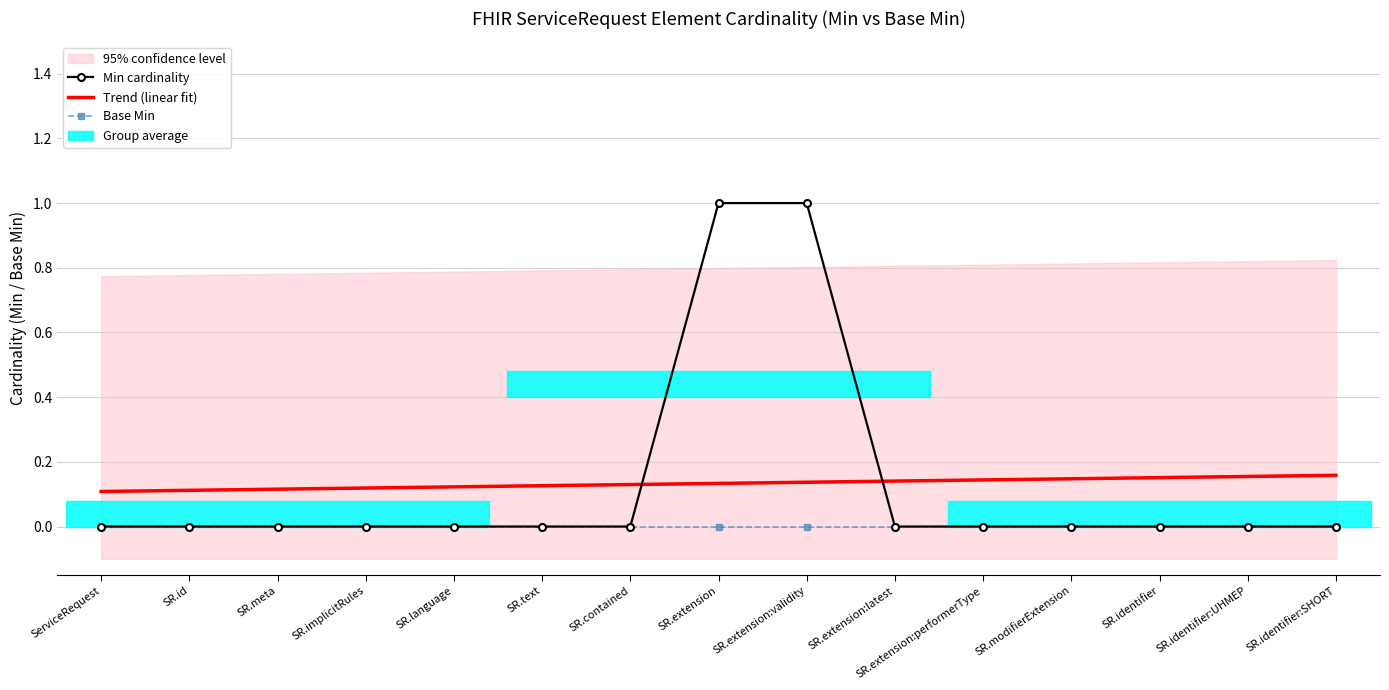

Where is Trend (linear fit) nearest to the value 0?

ServiceRequest